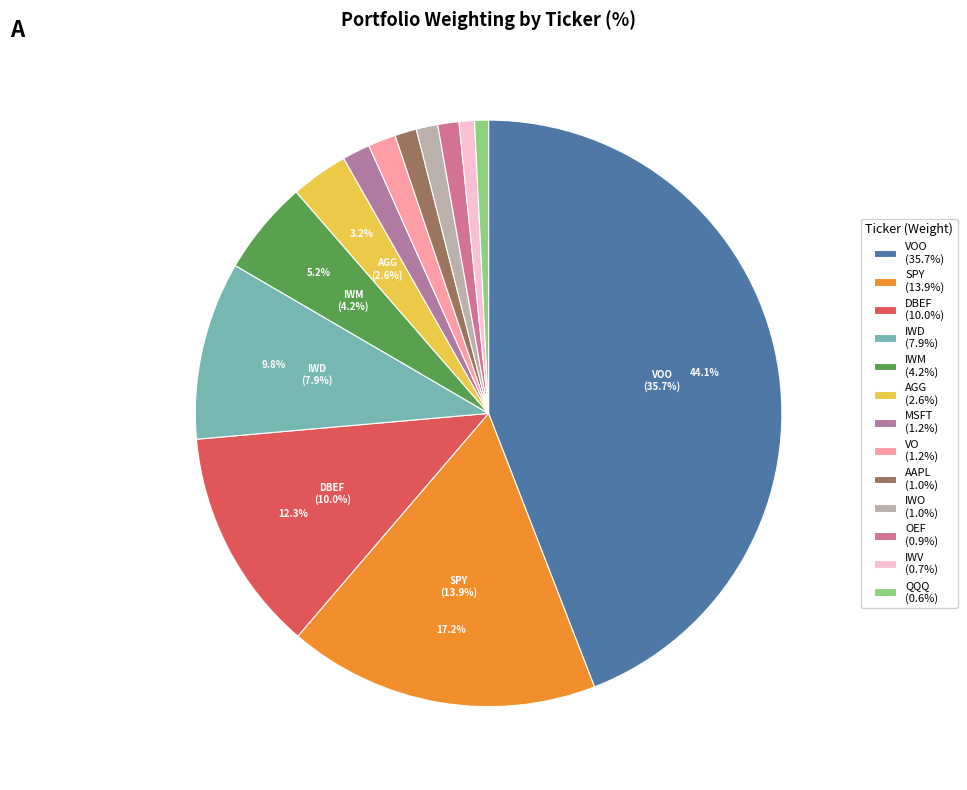

The VO slice represents 2% of the pie. True or false?

True